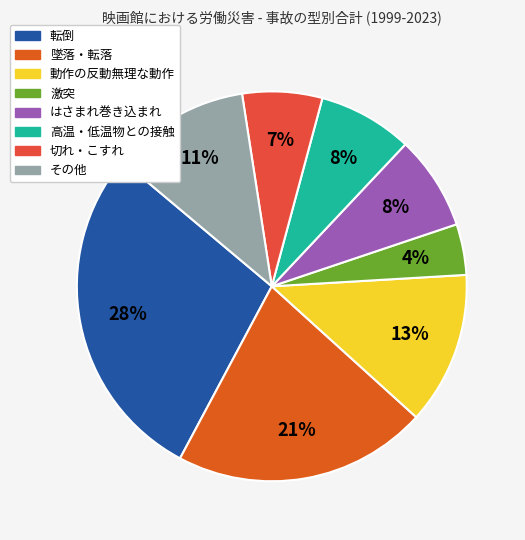

How much of the chart is everything except 動作の反動無理な動作?

87.3%